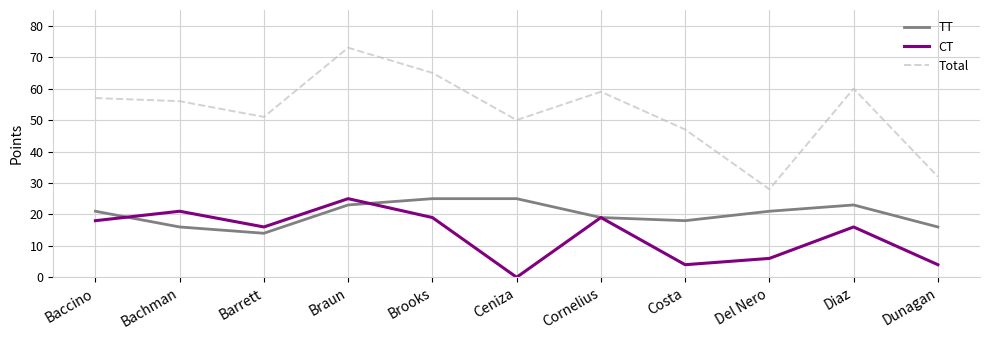

How many TT values are between 16 and 23?

8